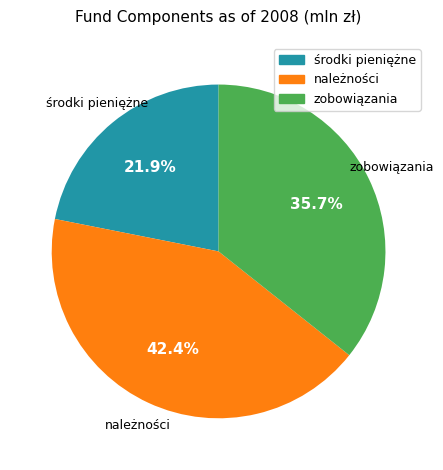

To the nearest percent, what portion does środki pieniężne represent?

22%